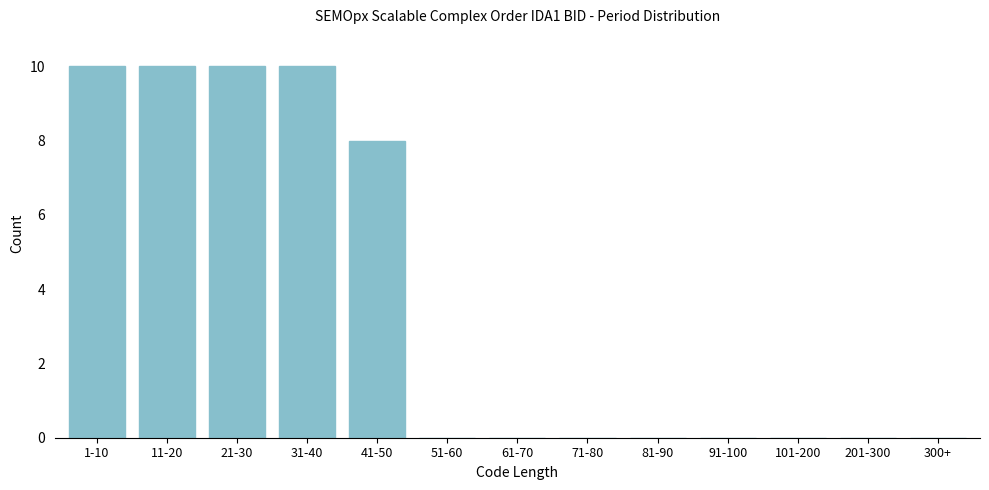

Reading right to left, transcribe all the data shown in this chart.

300+=0	201-300=0	101-200=0	91-100=0	81-90=0	71-80=0	61-70=0	51-60=0	41-50=8	31-40=10	21-30=10	11-20=10	1-10=10